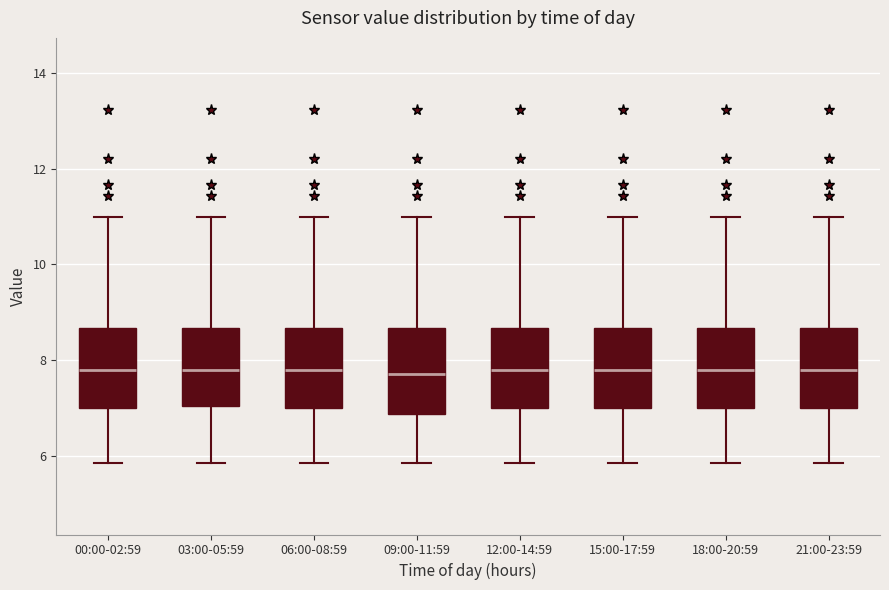

Reading left to right, transcribe this box plot: for each box, give where its median line is, the range the box spans, and where its two whiskers end, as read against the y-axis. The values are not printed on the chart, so give them approximately, as read against the axis.

00:00-02:59: median 7.8, box 7.0 to 8.6, whiskers 5.8 to 11.0
03:00-05:59: median 7.8, box 7.0 to 8.6, whiskers 5.8 to 11.0
06:00-08:59: median 7.8, box 7.0 to 8.6, whiskers 5.8 to 11.0
09:00-11:59: median 7.8, box 6.8 to 8.6, whiskers 5.8 to 11.0
12:00-14:59: median 7.8, box 7.0 to 8.6, whiskers 5.8 to 11.0
15:00-17:59: median 7.8, box 7.0 to 8.6, whiskers 5.8 to 11.0
18:00-20:59: median 7.8, box 7.0 to 8.6, whiskers 5.8 to 11.0
21:00-23:59: median 7.8, box 7.0 to 8.6, whiskers 5.8 to 11.0